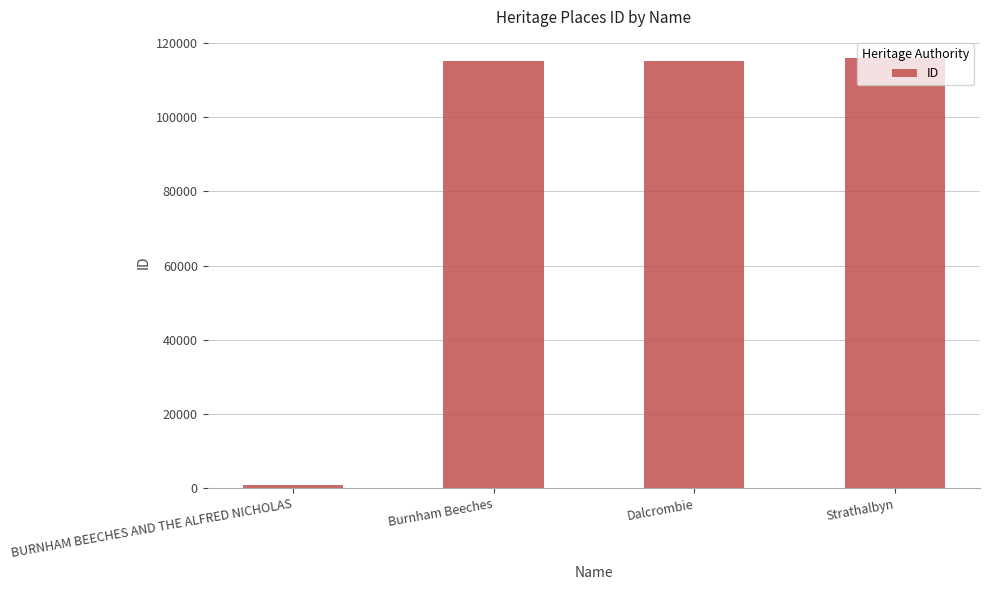

Approximately how many times larger is the value at Strathalbyn compared to Dalcrombie?

1.0